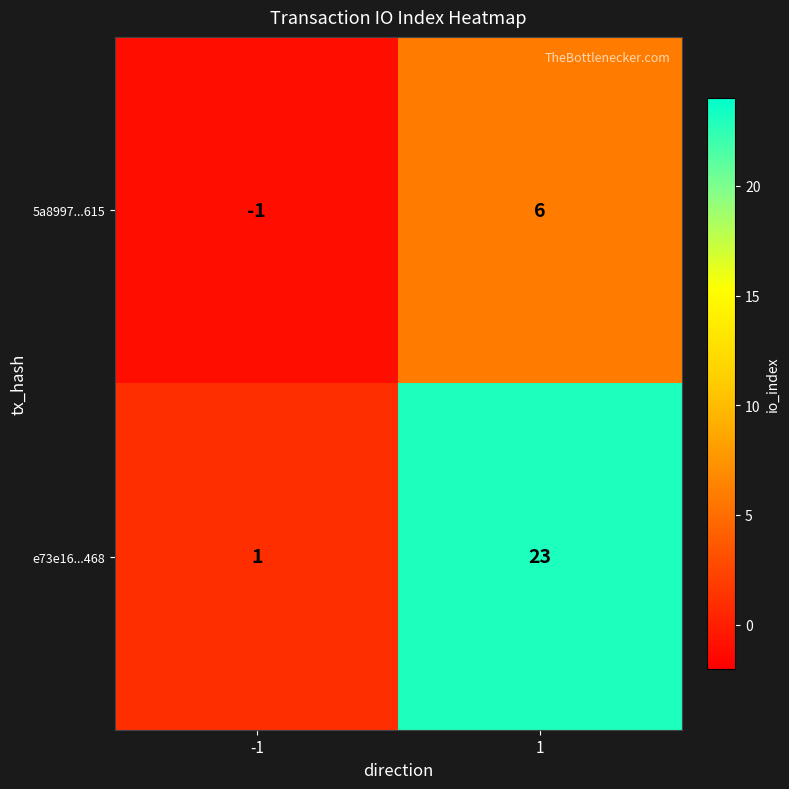

How many data points in e73e16...468 are less than 23?

1